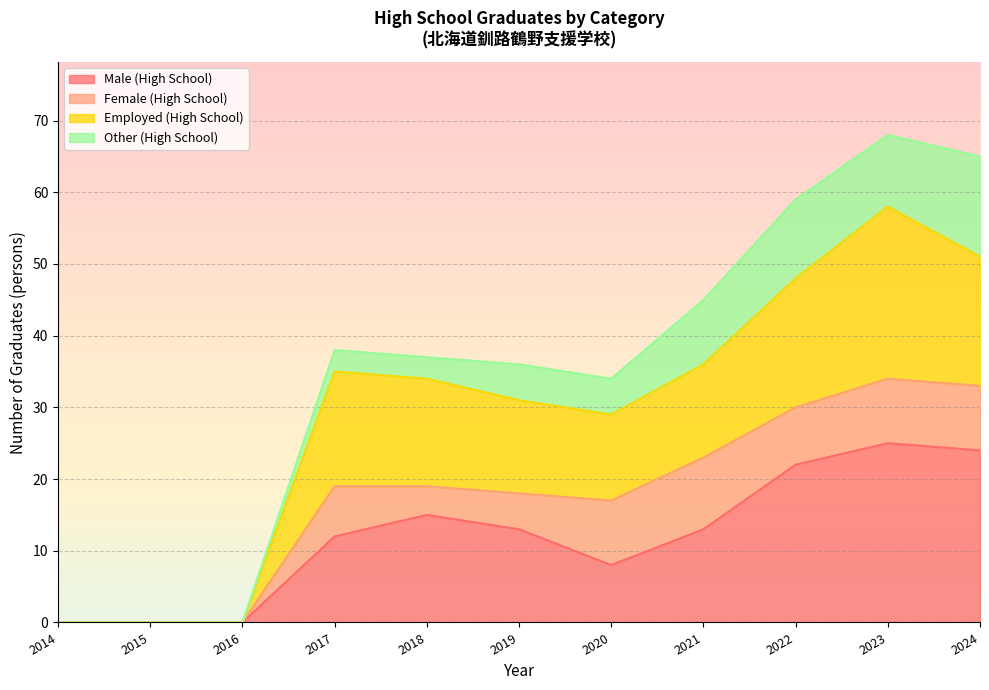

True or false: Employed (High School) has more than 1 points higher than both neighbors.

True